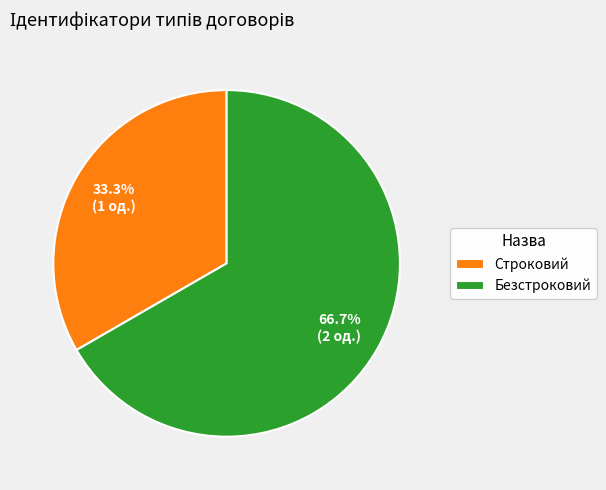

How many segments does this pie chart have?

2